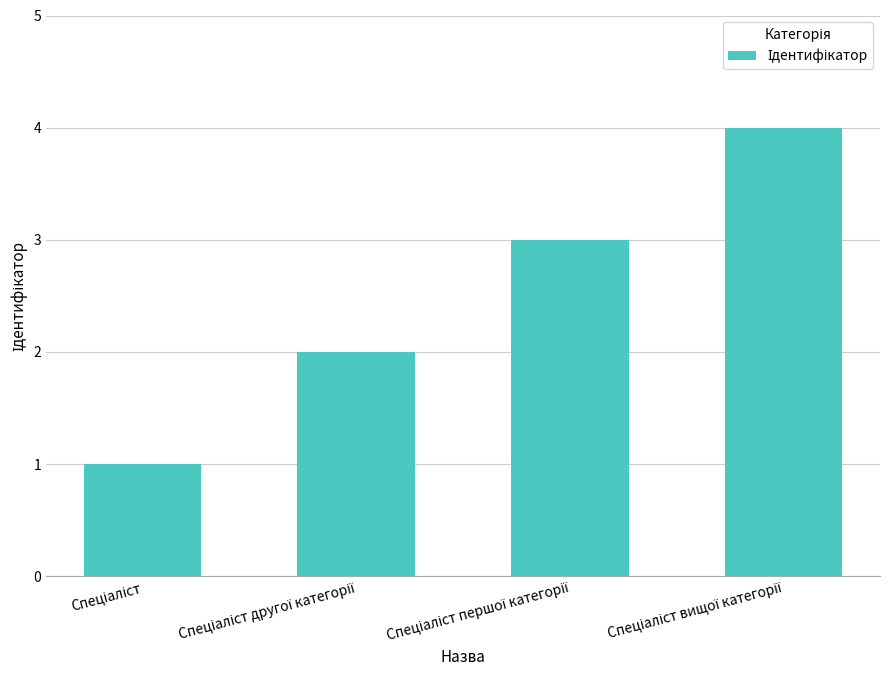

What is the greatest value displayed?

4